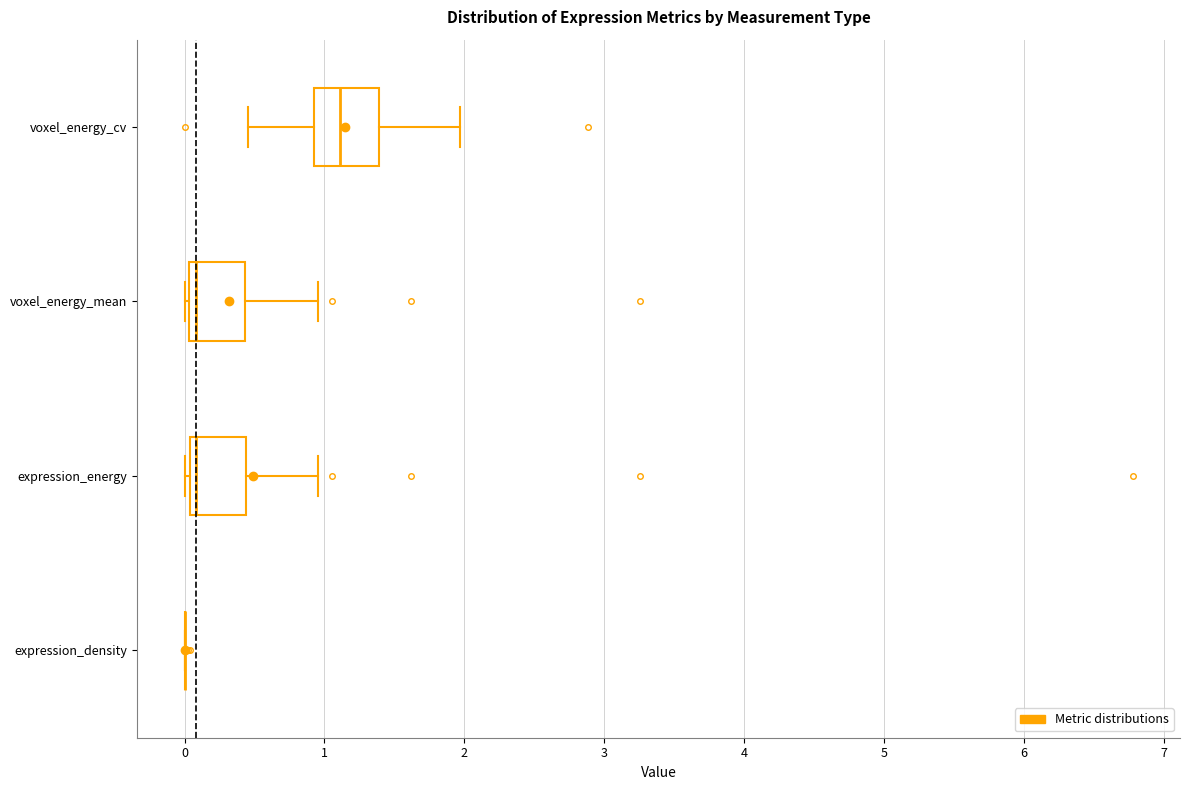

Reading bottom to top, read every box against the x-axis: the position of its median line, the range the box covers, and the ends of its whiskers. The values are not printed on the chart, so give them approximately, as read against the axis.

expression_density: box collapsed to a line at 0.0, whiskers 0.0 to 0.0
expression_energy: median 0.1, box 0.0 to 0.4, whiskers 0.0 (just left of the box's left edge) to 1.0
voxel_energy_mean: median 0.1, box 0.0 to 0.4, whiskers 0.0 (just left of the box's left edge) to 1.0
voxel_energy_cv: median 1.1, box 0.9 to 1.4, whiskers 0.5 to 2.0